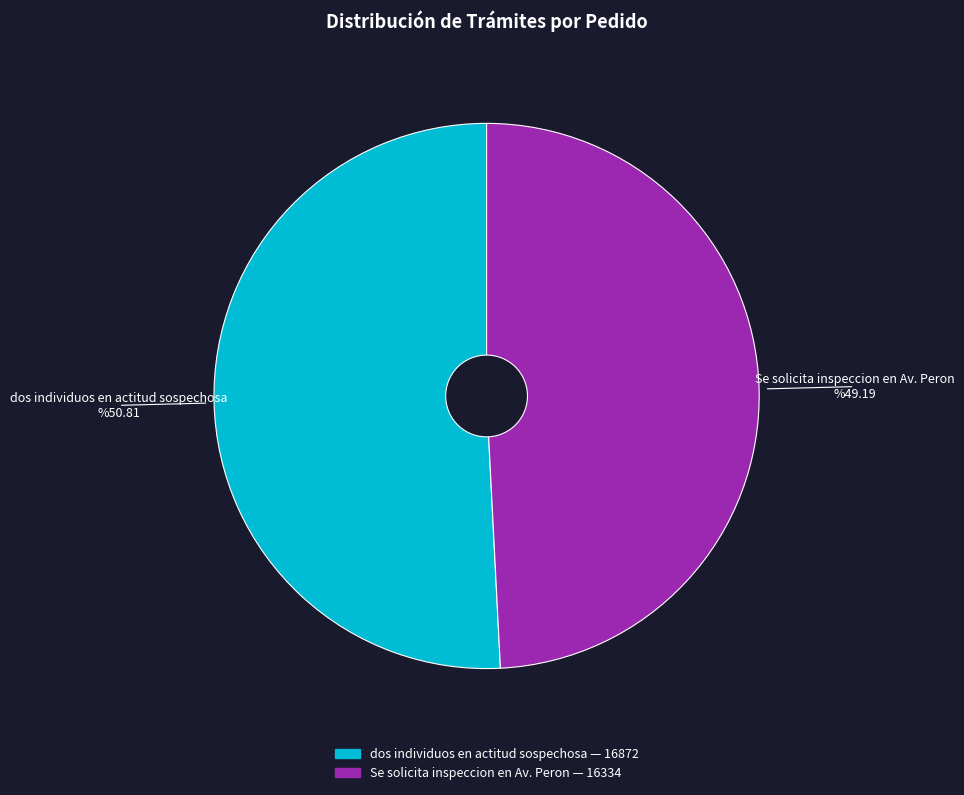

Combined, do Se solicita inspeccion en Av. Peron and dos individuos en actitud sospechosa account for over 50%?

Yes